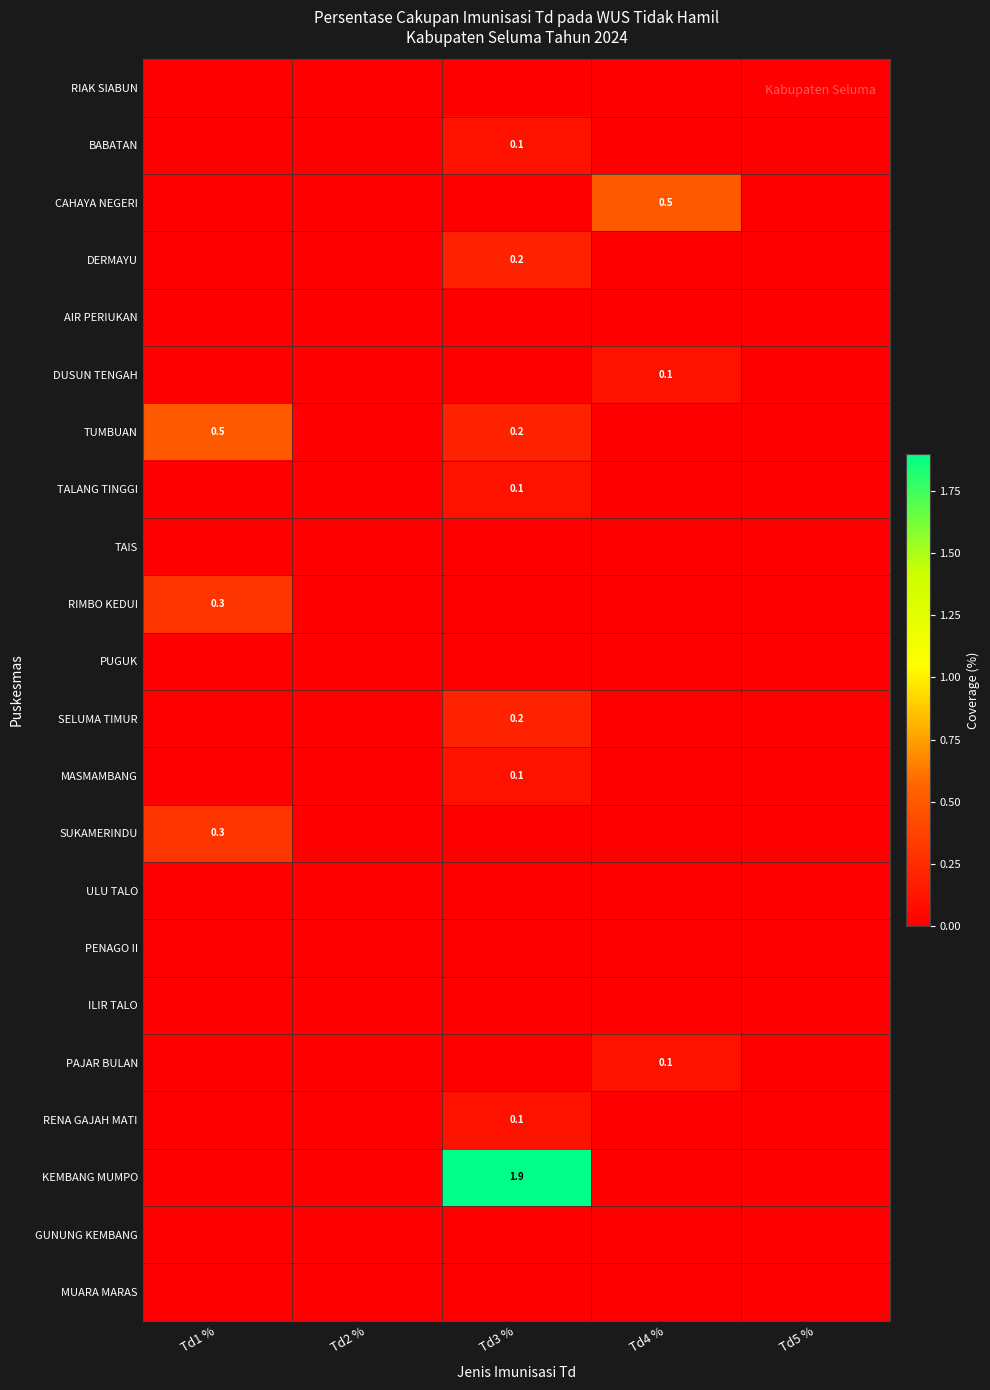

Between Td1 % and Td3 %, which series saw the biggest shift?

KEMBANG MUMPO